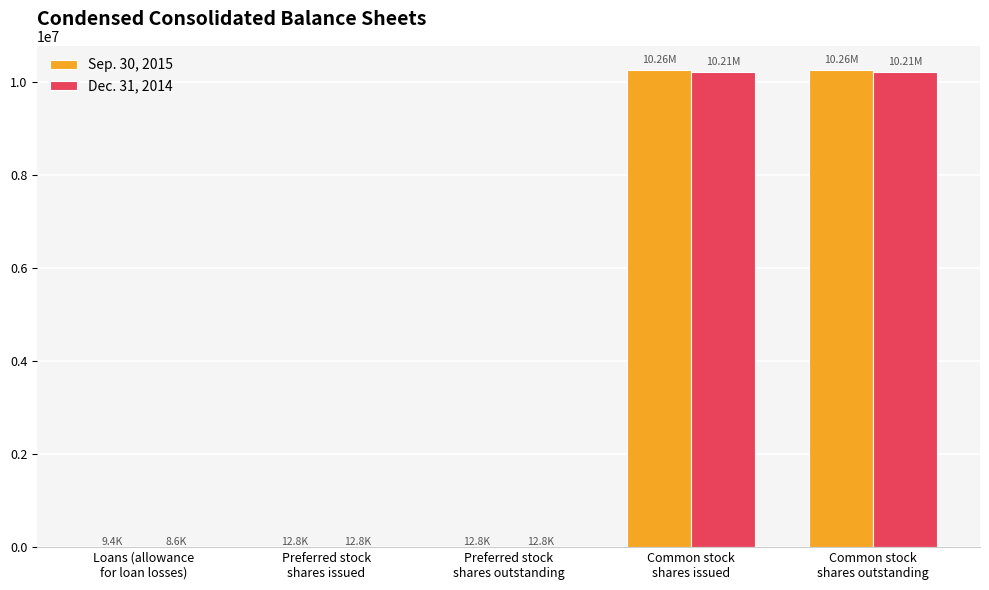

The Sep. 30, 2015 series shows 12847 at Preferred stock
shares outstanding. True or false?

True